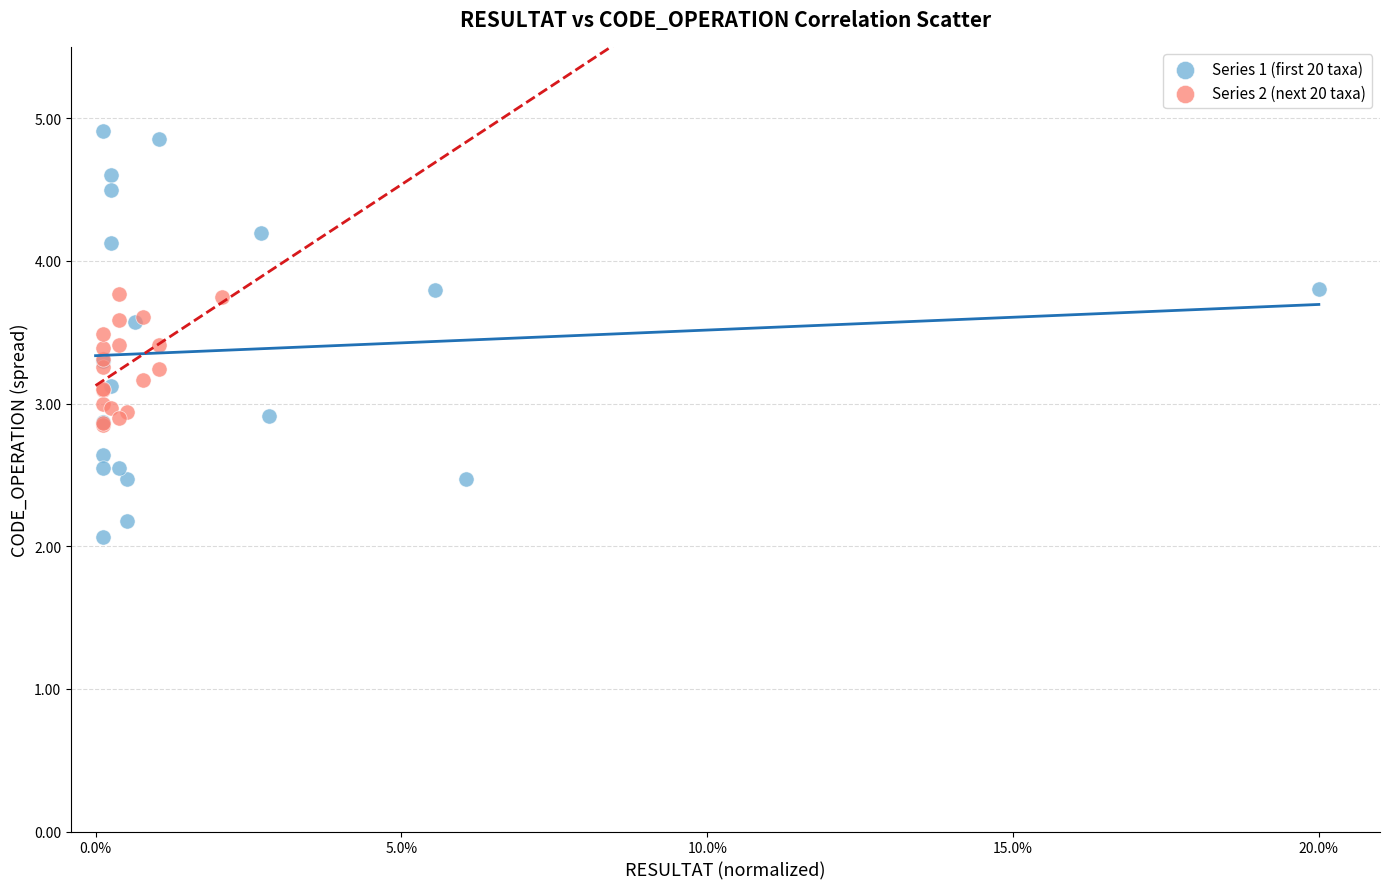

Which series reaches the maximum Y coordinate?

Series 1 (first 20 taxa)